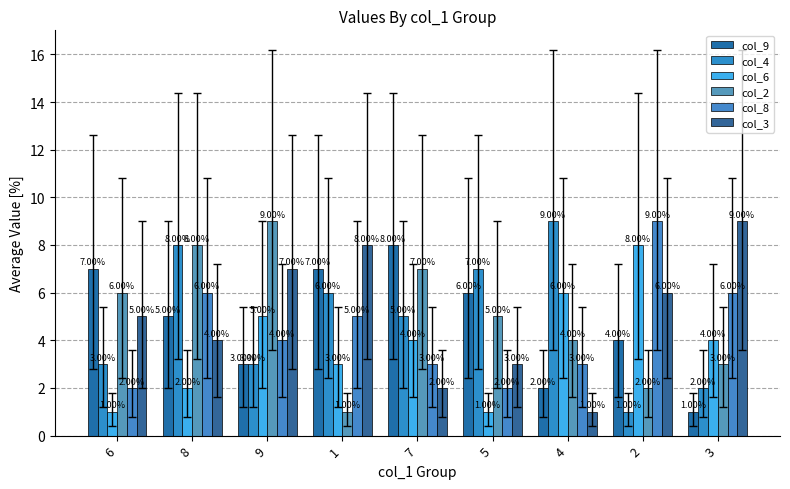

Rank the series at 8 from lowest to highest value.

col_6, col_3, col_9, col_8, col_4, col_2